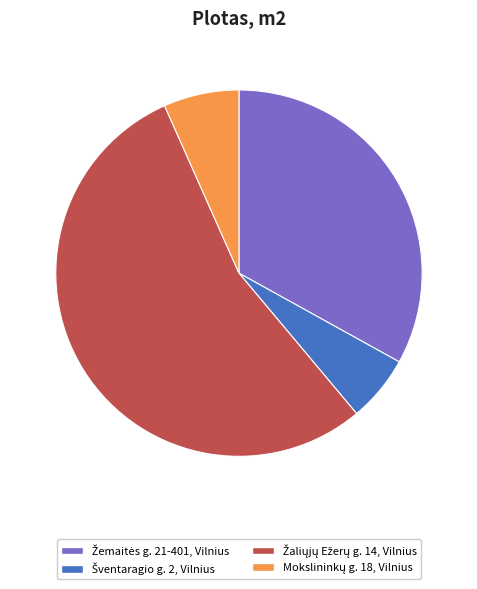

Is there a majority slice in this chart?

Yes